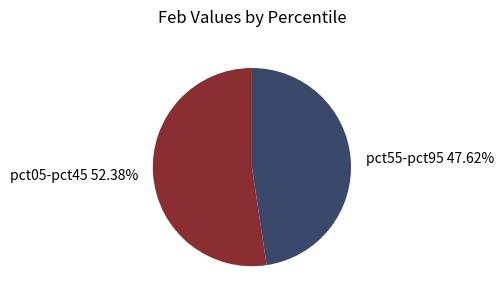

Rank the categories by value from highest to lowest.

pct05-pct45 52.38%, pct55-pct95 47.62%